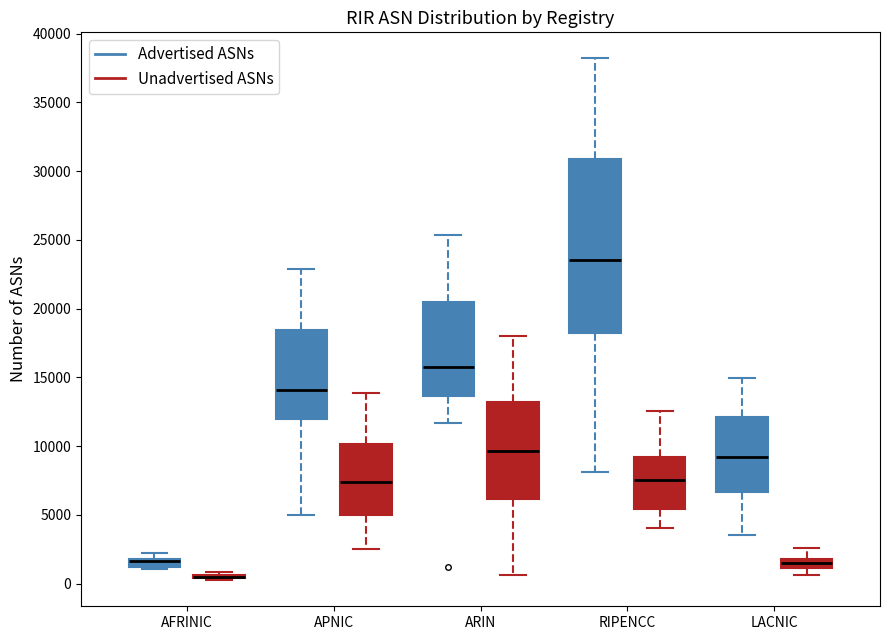

Which box is the tallest, from its lower edge to its upper edge?

RIPENCC (Advertised ASNs)